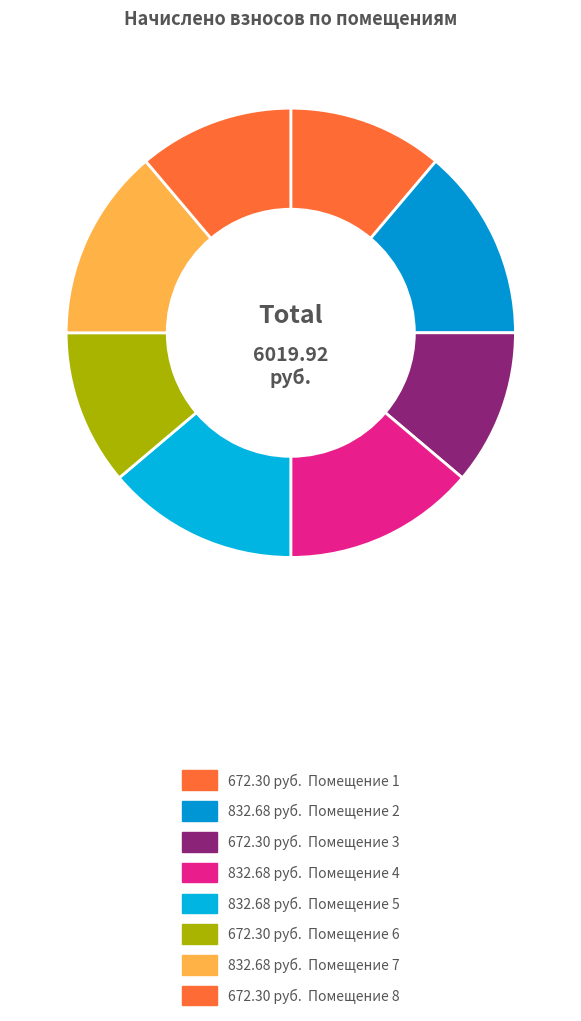

Is there any slice that represents more than half of the pie?

No